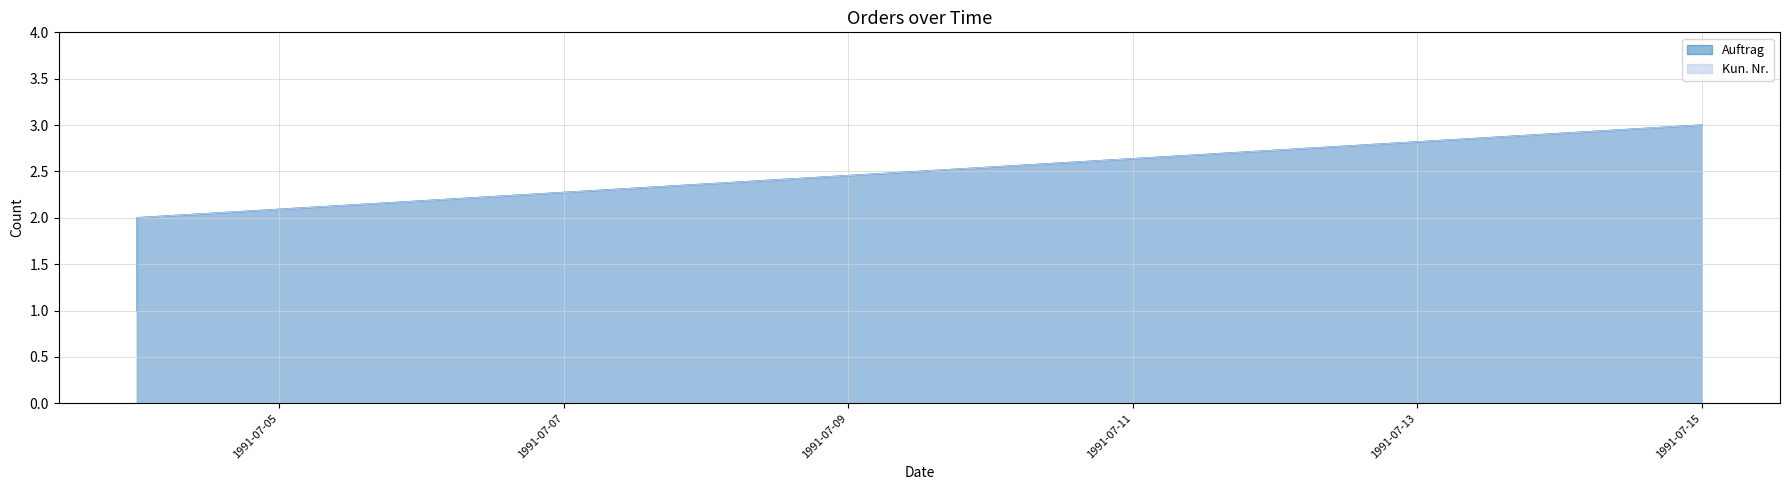

What is the highest value of the Auftrag series?

3